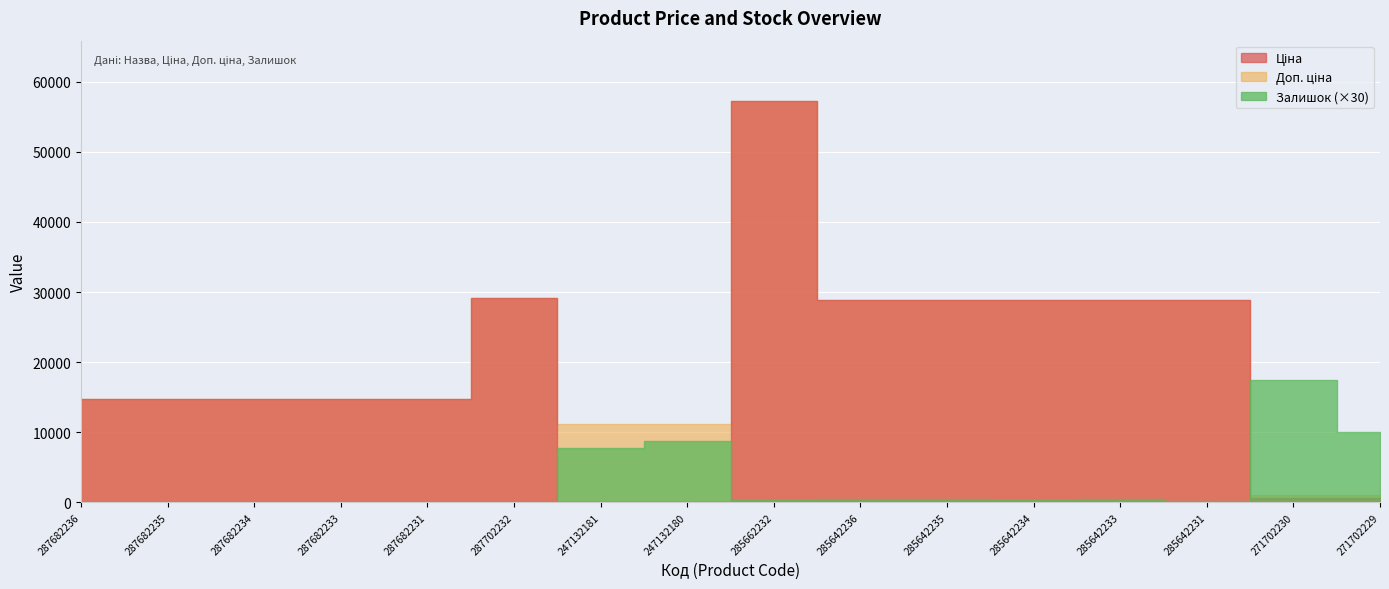

Which series has the largest range (max minus min)?

Ціна